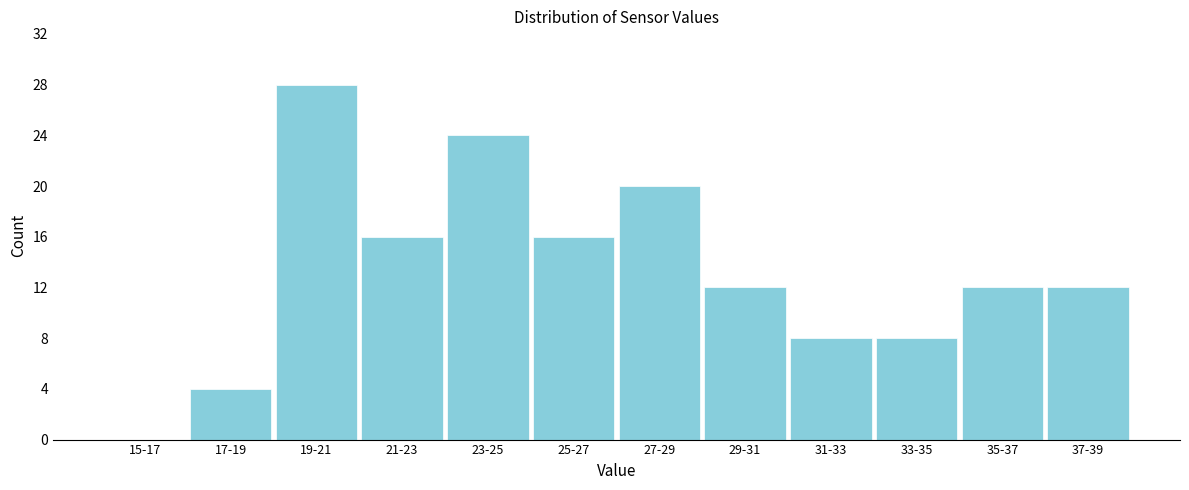

Reading left to right, transcribe all the data shown in this chart.

15-17=0	17-19=4	19-21=28	21-23=16	23-25=24	25-27=16	27-29=20	29-31=12	31-33=8	33-35=8	35-37=12	37-39=12